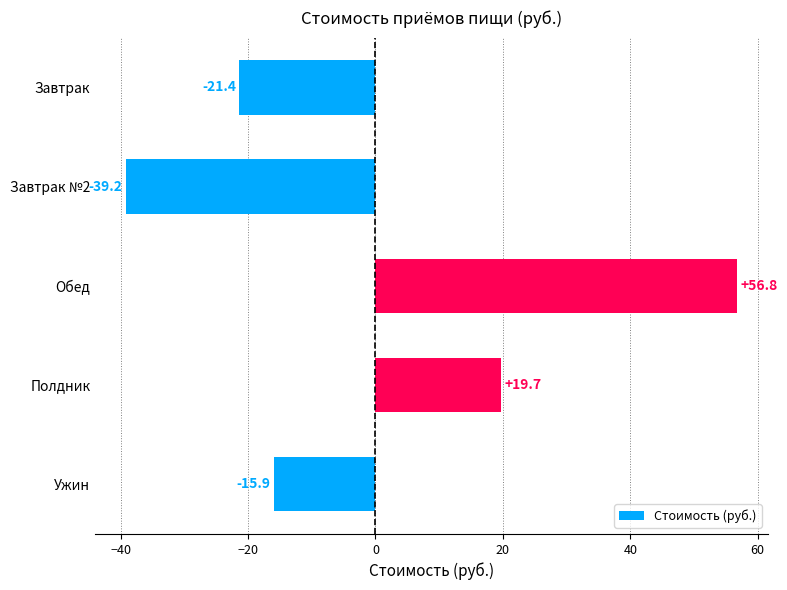

List the labels in order of value, largest first.

Обед, Полдник, Ужин, Завтрак, Завтрак №2